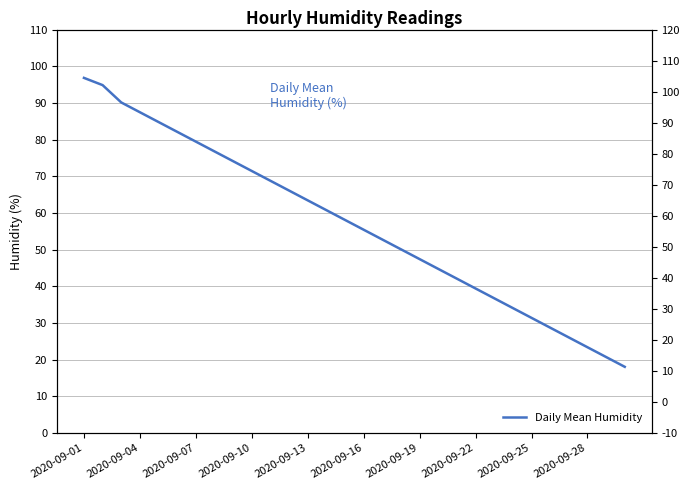

The value at 2020-09-13 is 149.1. True or false?

False